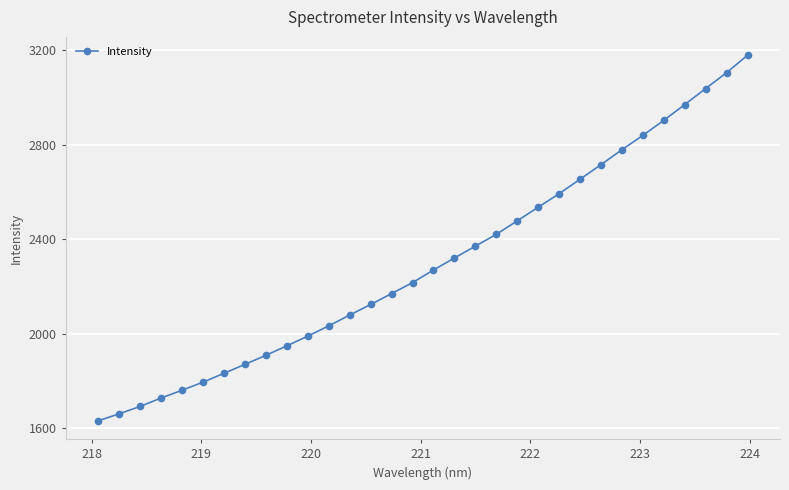

What is the average value?

2299.9